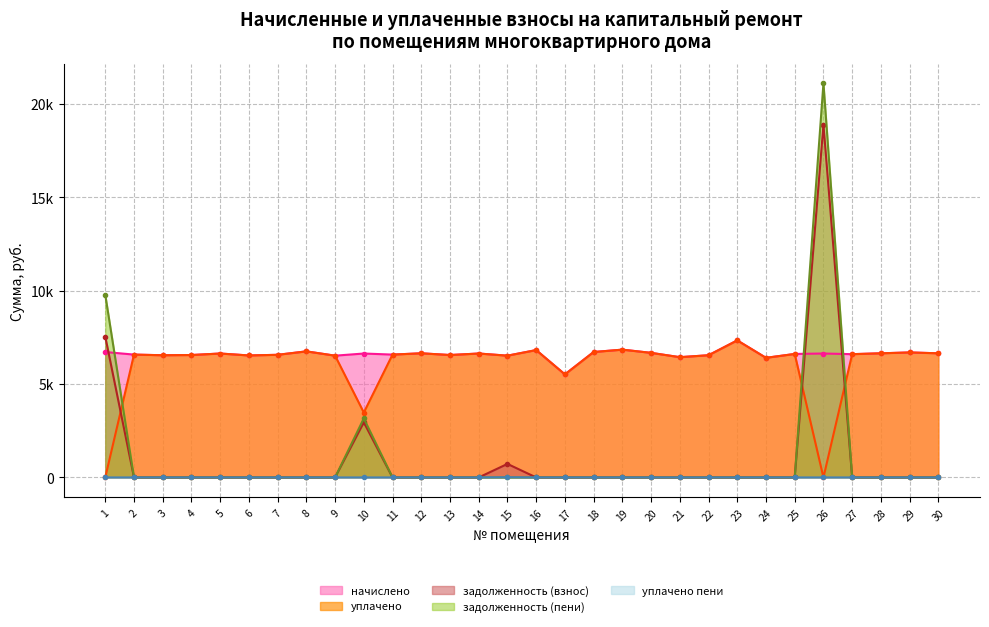

Reading left to right, transcribe all the data shown in this chart.

начислено: 1=6716.2	2=6577.9	3=6543.4	4=6554.9	5=6635.5	6=6531.8	7=6566.5	8=6750.7	9=6520.2	10=6635.5	11=6577.9	12=6647.1	13=6554.9	14=6635.5	15=6520.3	16=6819.8	17=5518.1	18=6716.2	19=6842.9	20=6671.2	21=6439.7	22=6543.4	23=7338.2	24=6405.1	25=6612.5	26=6635.5	27=6601.0	28=6647.0	29=6693.1	30=6647.0
уплачено: 1=0.0	2=6577.9	3=6543.4	4=6554.9	5=6635.5	6=6531.8	7=6566.5	8=6750.7	9=6520.2	10=3474.6	11=6577.9	12=6647.1	13=6554.9	14=6635.5	15=6520.3	16=6819.8	17=5518.1	18=6716.2	19=6842.9	20=6671.2	21=6439.7	22=6543.4	23=7338.2	24=6405.1	25=6612.5	26=0.0	27=6601.0	28=6647.0	29=6693.1	30=6647.0
задолженность (взнос): 1=7541.7	2=0.0	3=0.0	4=0.0	5=0.0	6=0.0	7=0.0	8=0.0	9=0.0	10=2949.1	11=0.0	12=0.0	13=0.0	14=0.0	15=724.5	16=0.0	17=0.0	18=0.0	19=0.0	20=0.0	21=0.0	22=0.0	23=0.0	24=0.0	25=0.0	26=18884.7	27=0.0	28=0.0	29=0.0	30=0.0
задолженность (пени): 1=9780.4	2=0.0	3=0.0	4=0.0	5=0.0	6=0.0	7=0.0	8=0.0	9=0.0	10=3161.0	11=0.0	12=0.0	13=0.0	14=0.0	15=0.0	16=0.0	17=0.0	18=0.0	19=0.0	20=0.0	21=0.0	22=0.0	23=0.0	24=0.0	25=0.0	26=21096.5	27=0.0	28=0.0	29=0.0	30=0.0
уплачено пени: 1=0.0	2=0.0	3=0.0	4=0.0	5=0.0	6=0.0	7=0.0	8=0.0	9=0.0	10=0.0	11=0.0	12=0.0	13=0.0	14=0.0	15=10.0	16=0.0	17=0.0	18=0.0	19=0.0	20=0.0	21=0.0	22=0.0	23=0.0	24=0.0	25=0.0	26=0.0	27=0.0	28=0.0	29=0.0	30=0.0